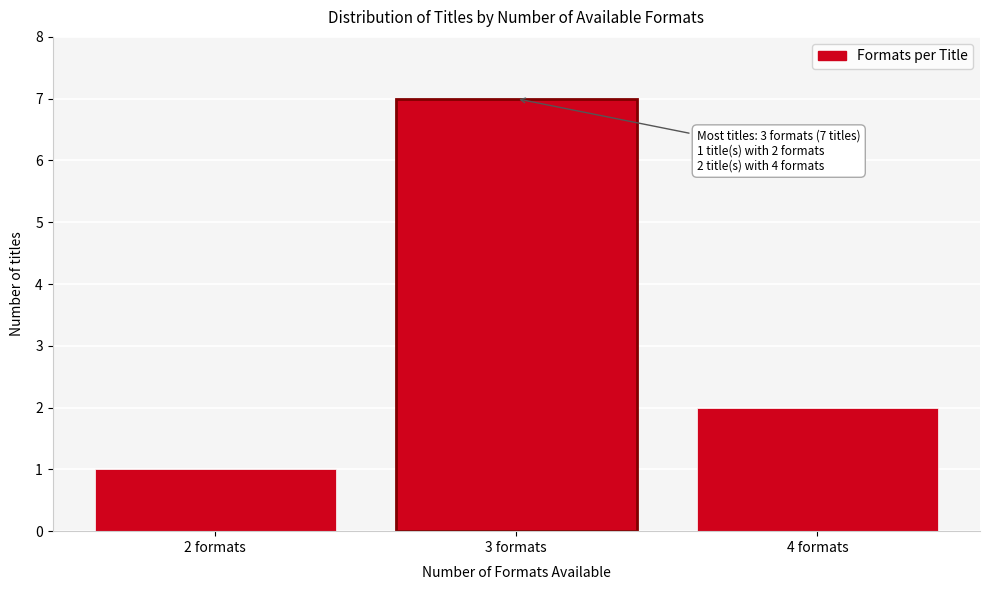

Reading left to right, transcribe all the data shown in this chart.

1	7	2